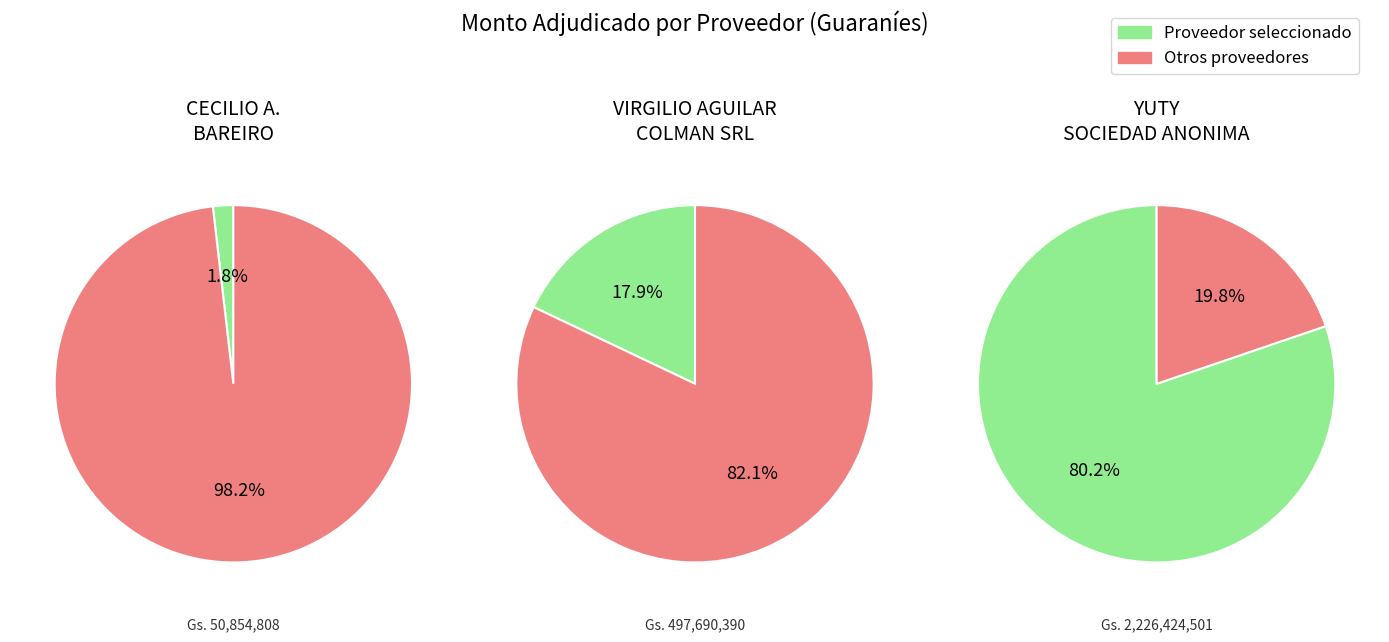

Is it true that YUTY SOCIEDAD ANONIMA is 80% of the pie?

True